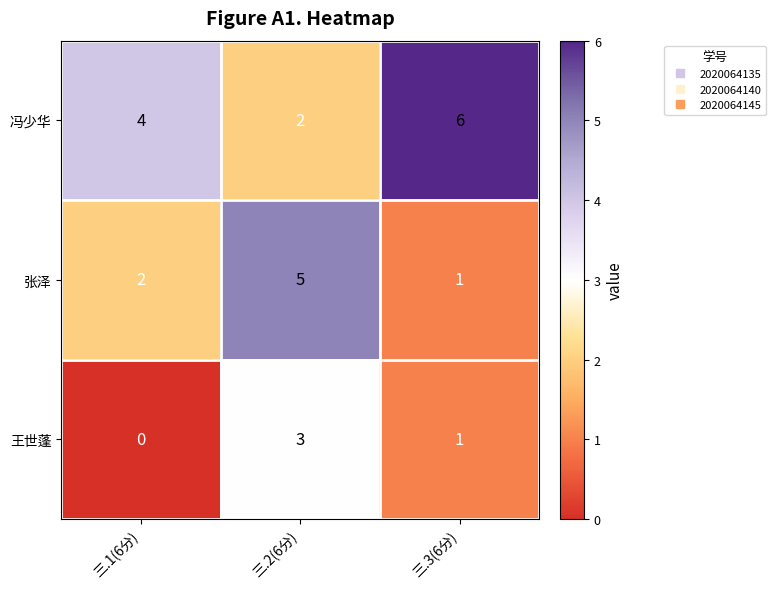

What is the spread (max minus min) of values at 三.1(6分)?

4